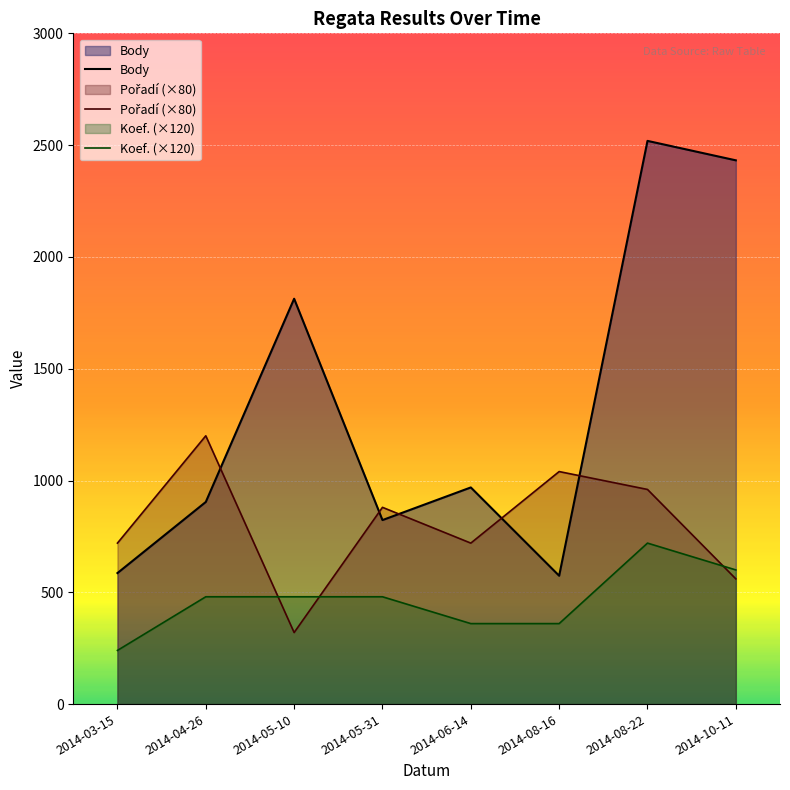

What is the difference between the highest and lowest values at 2014-06-14?

609